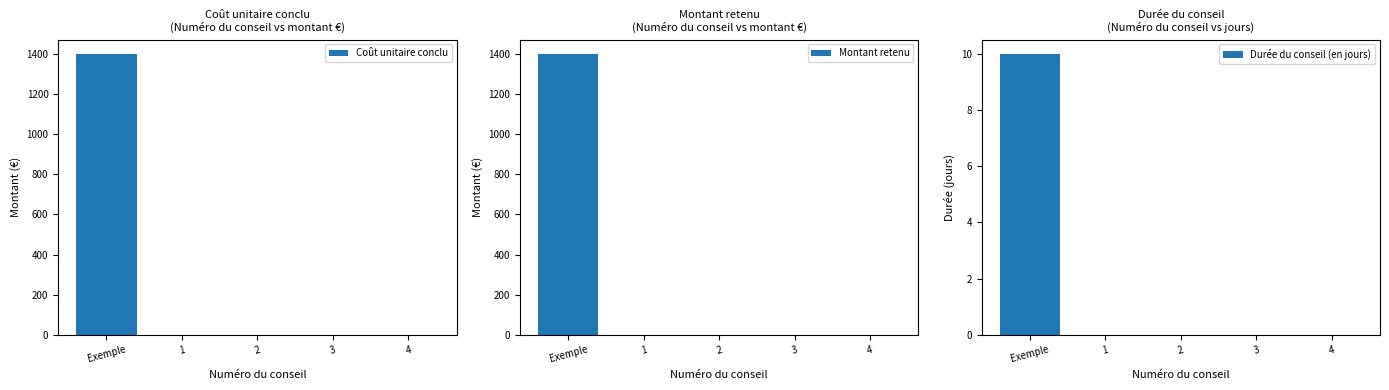

Reading left to right, transcribe all the data shown in this chart.

Coût unitaire conclu: Exemple=1400	1=0	2=0	3=0	4=0
Montant retenu: Exemple=1400	1=0	2=0	3=0	4=0
Durée du conseil (en jours): Exemple=10	1=0	2=0	3=0	4=0